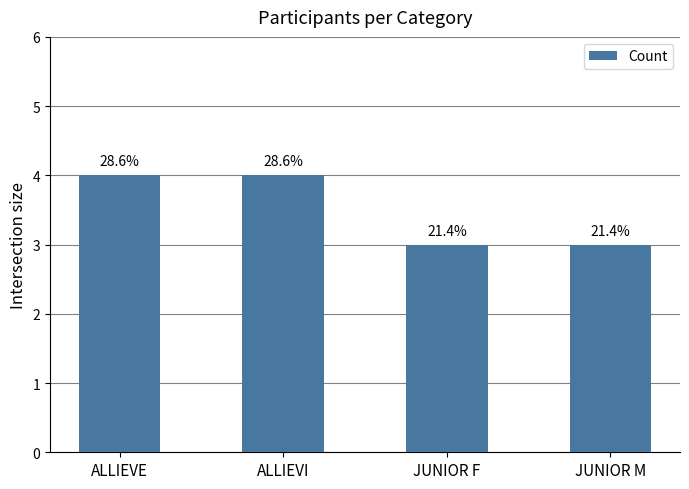

List the labels in order of value, largest first.

ALLIEVE, ALLIEVI, JUNIOR F, JUNIOR M